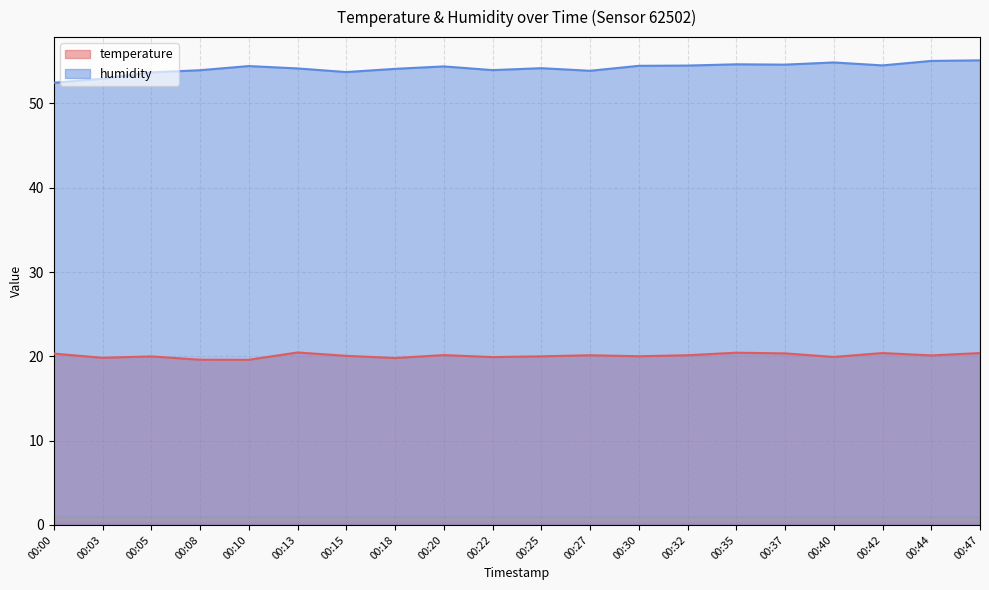

What is the spread (max minus min) of values at 00:32?

34.4